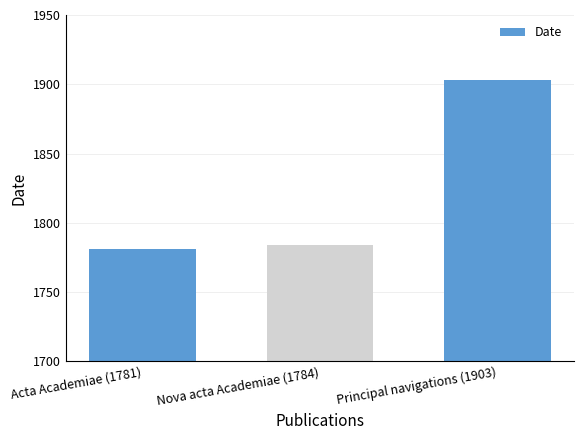

Between Nova acta Academiae (1784) and Acta Academiae (1781), which is larger?

Nova acta Academiae (1784)